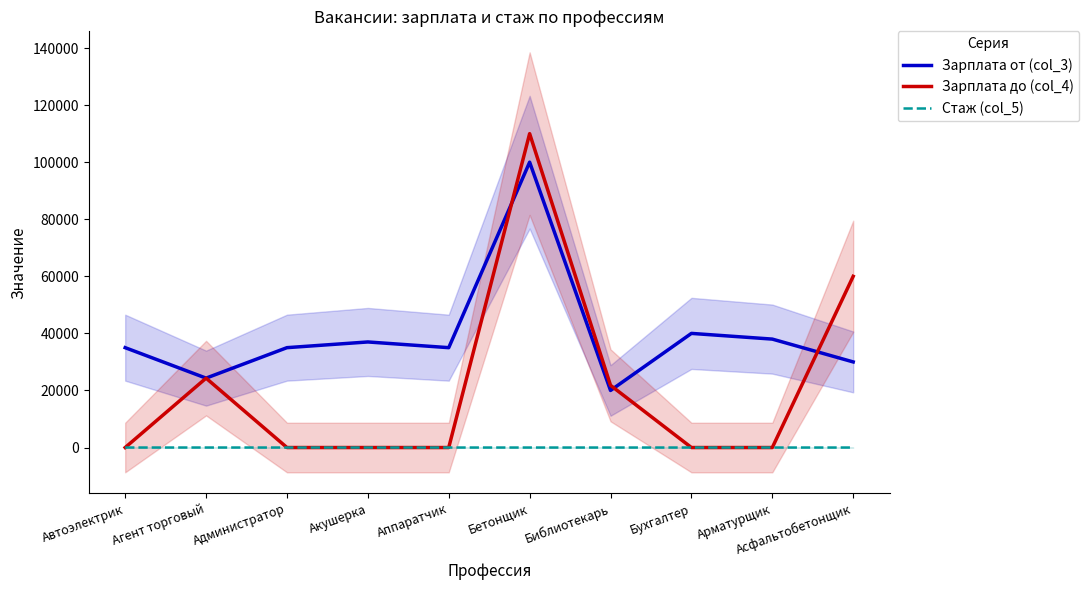

Reading right to left, list all the values displayed in this chart.

Зарплата от (col_3): 30000	38000	40000	20000	100000	35000	37000	35000	24320	35000
Зарплата до (col_4): 60000	0	0	21800	110000	0	0	0	24320	0
Стаж (col_5): 0	0	1	0	0	1	0	0	5	1